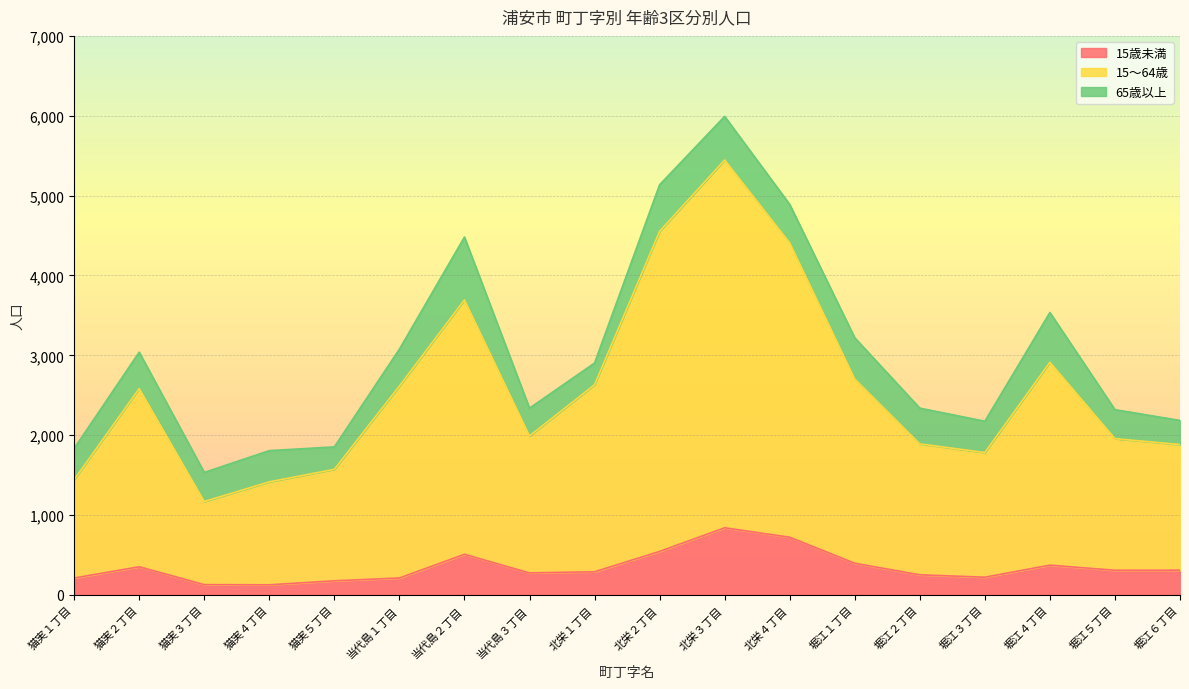

Which series has the widest spread of values?

15～64歳